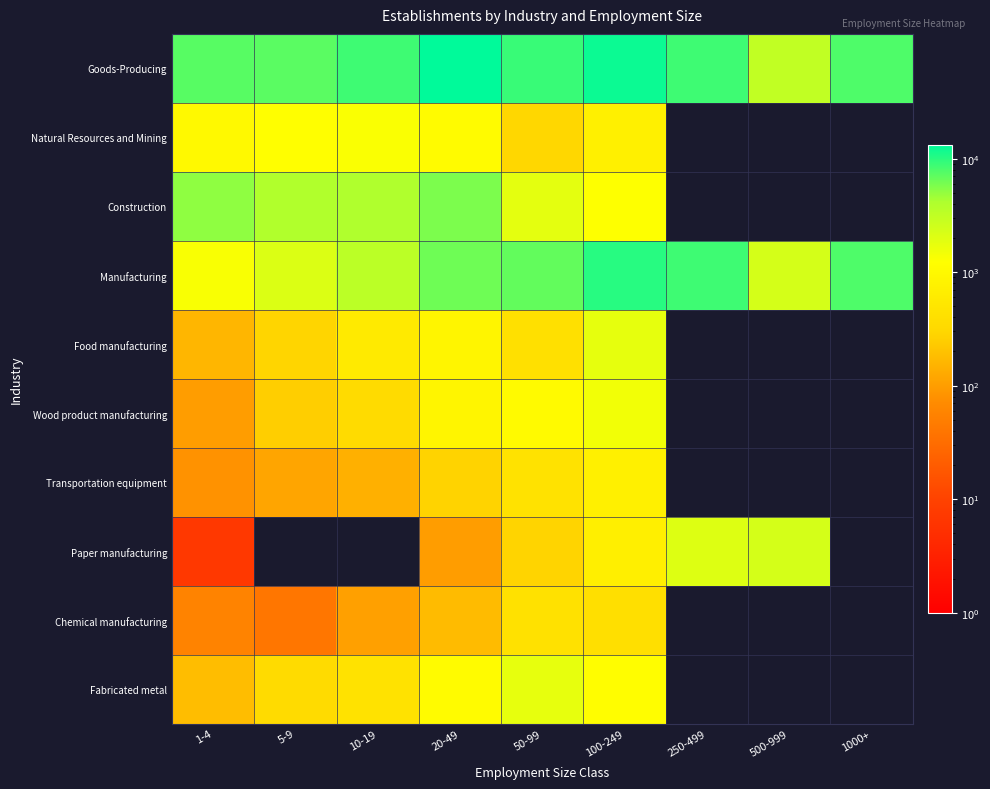

Reading right to left, extract all data points from this chart.

Goods-Producing: 1000+=7833	500-999=3107	250-499=8767	100-249=12139	50-99=9037	20-49=13238	10-19=8732	5-9=7255	1-4=7428
Natural Resources and Mining: 1000+=0	500-999=0	250-499=0	100-249=744	50-99=303	20-49=1071	10-19=1312	5-9=1212	1-4=1022
Construction: 1000+=0	500-999=0	250-499=0	100-249=1248	50-99=1851	20-49=5803	10-19=4040	5-9=3950	1-4=5073
Manufacturing: 1000+=7833	500-999=2333	250-499=8767	100-249=10147	50-99=6883	20-49=6364	10-19=3380	5-9=2093	1-4=1333
Food manufacturing: 1000+=0	500-999=0	250-499=0	100-249=1769	50-99=408	20-49=887	10-19=589	5-9=289	1-4=158
Wood product manufacturing: 1000+=0	500-999=0	250-499=0	100-249=1482	50-99=1037	20-49=895	10-19=345	5-9=254	1-4=100
Transportation equipment: 1000+=0	500-999=0	250-499=0	100-249=746	50-99=445	20-49=279	10-19=142	5-9=116	1-4=81
Paper manufacturing: 1000+=0	500-999=2333	250-499=2031	100-249=707	50-99=283	20-49=101	10-19=0	5-9=0	1-4=7
Chemical manufacturing: 1000+=0	500-999=0	250-499=0	100-249=400	50-99=432	20-49=178	10-19=106	5-9=40	1-4=56
Fabricated metal: 1000+=0	500-999=0	250-499=0	100-249=1154	50-99=1744	20-49=1065	10-19=447	5-9=353	1-4=185